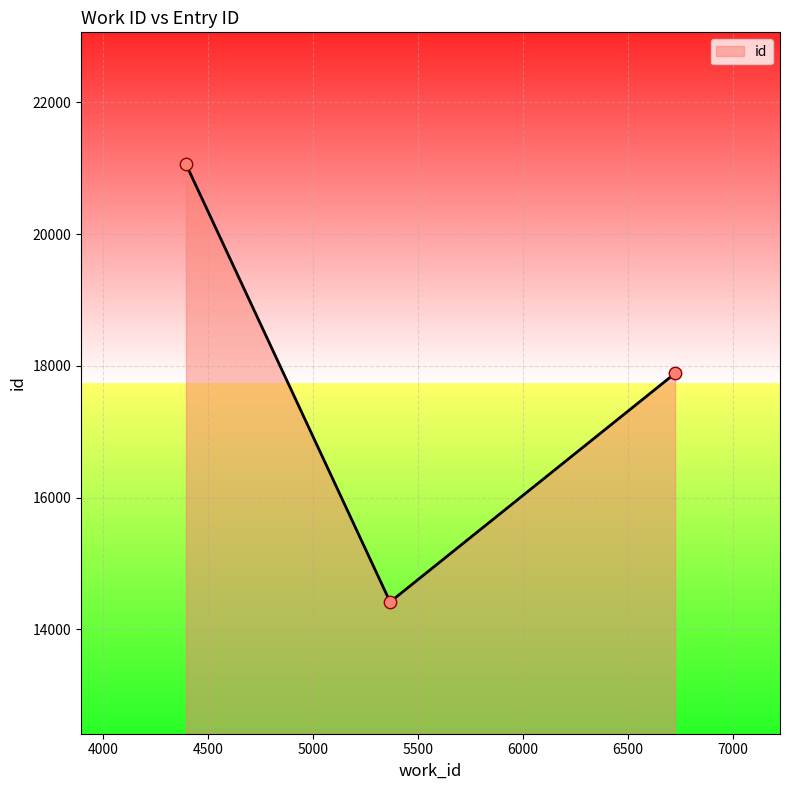

What is the ratio of the value at 6724 to the value at 5366?

1.2